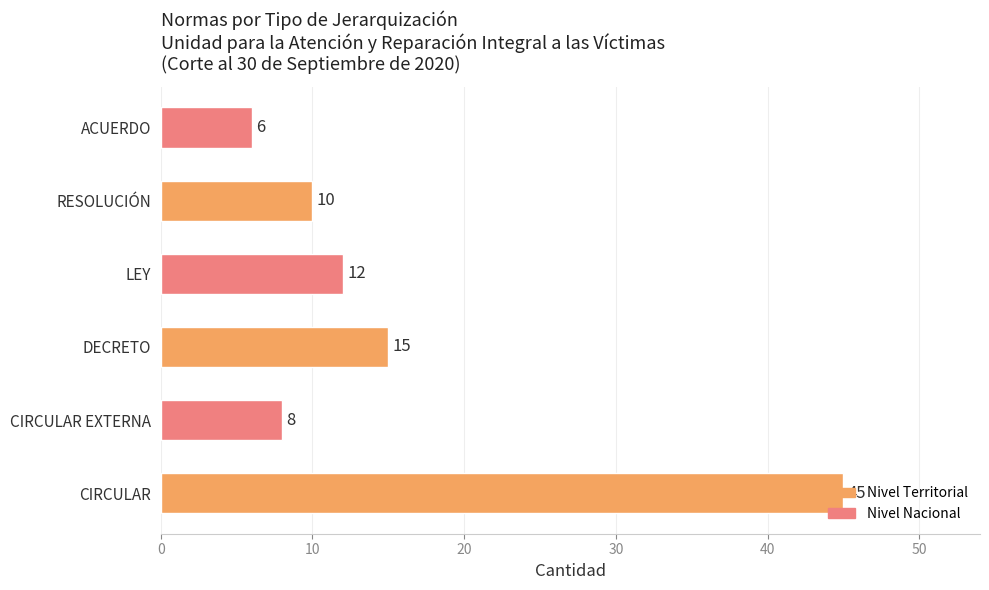

True or false: the data shows 14 at CIRCULAR EXTERNA.

False